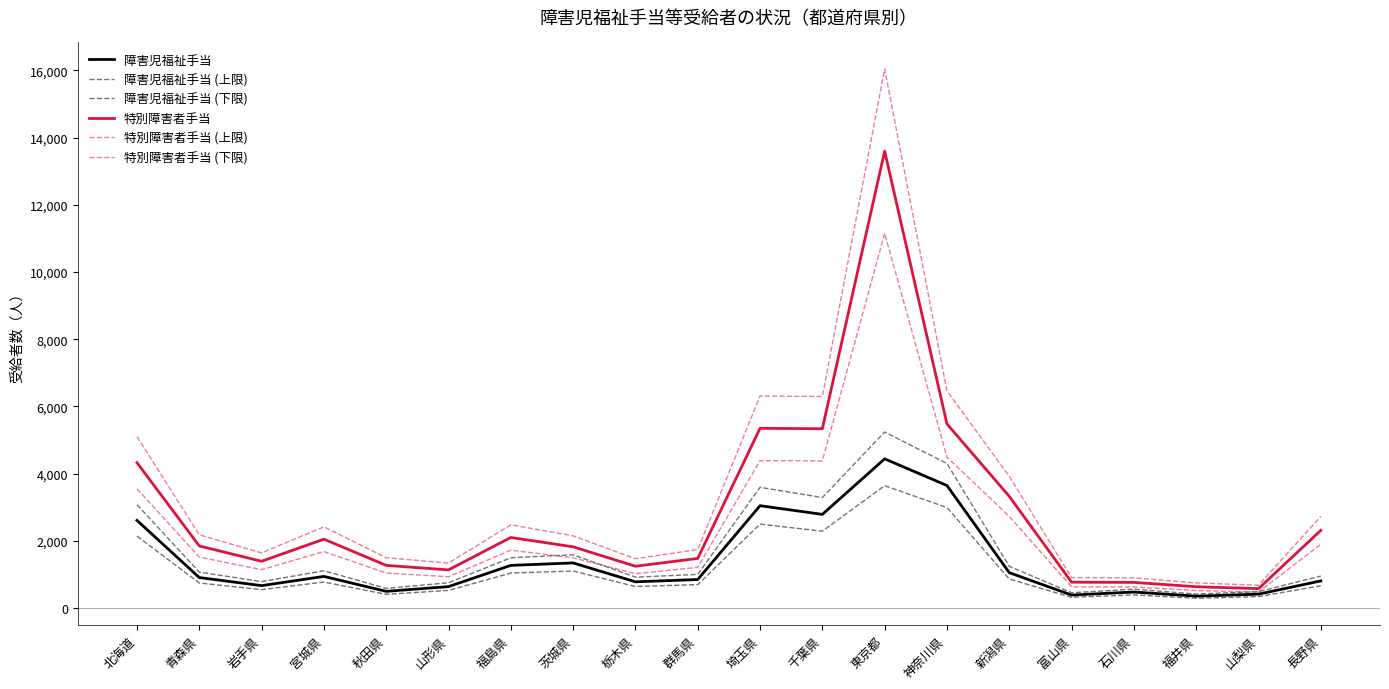

True or false: 特別障害者手当 (下限) and 障害児福祉手当 (下限) cross at least once.

False